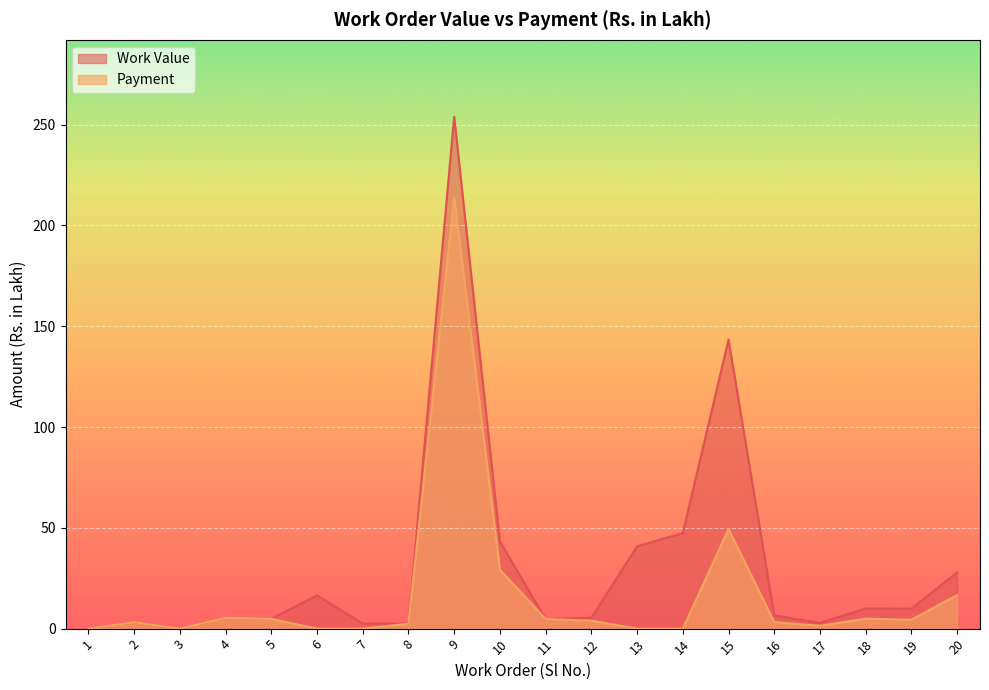

List the labels in order of Payment value, smallest first.

1, 3, 6, 7, 13, 14, 17, 8, 2, 16, 12, 19, 11, 5, 18, 4, 20, 10, 15, 9